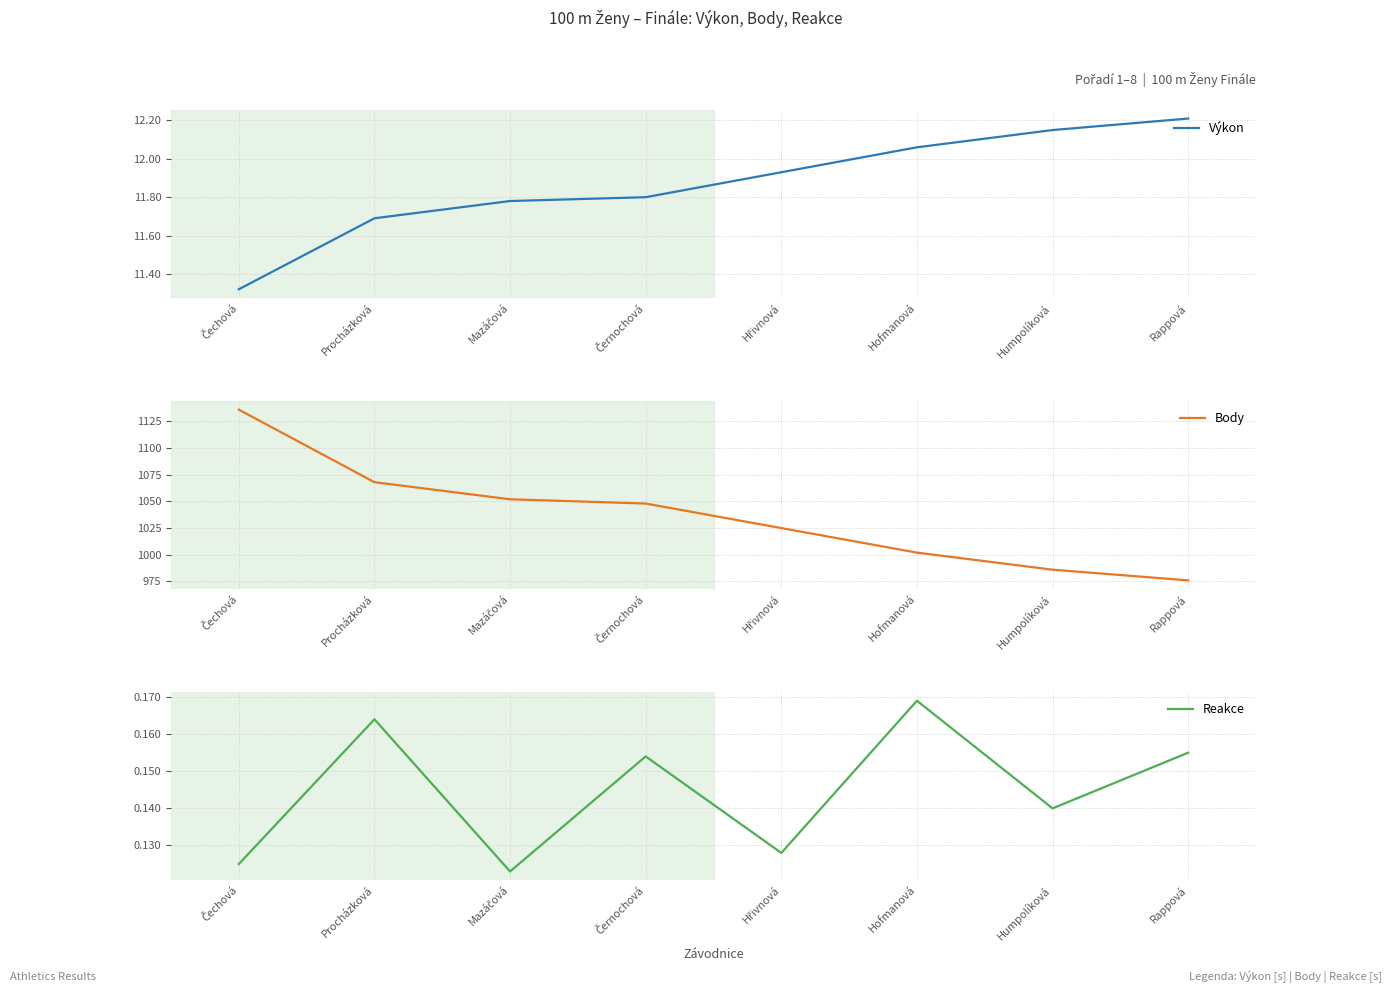

Reading left to right, transcribe all the data shown in this chart.

Výkon: 11.3	11.7	11.8	11.8	11.9	12.1	12.2	12.2
Body: 1136.0	1068.0	1052.0	1048.0	1025.0	1002.0	986.0	976.0
Reakce: 0.1	0.2	0.1	0.2	0.1	0.2	0.1	0.2